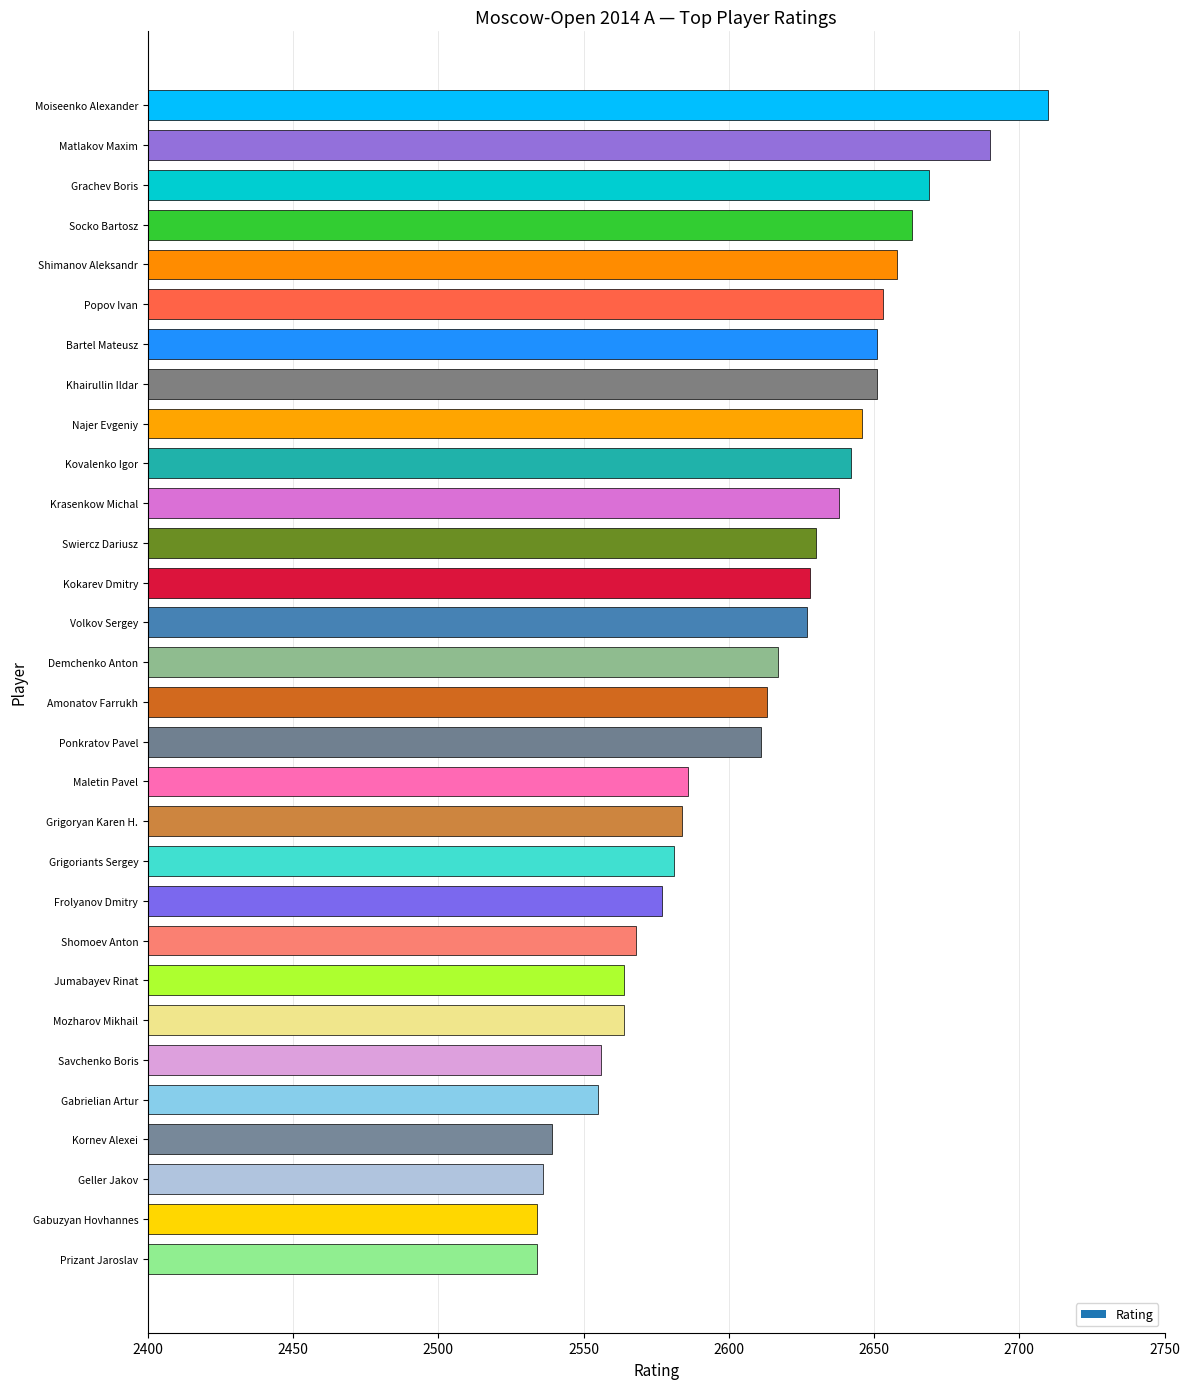

What is the change in value from Shomoev Anton to Geller Jakov?

-32